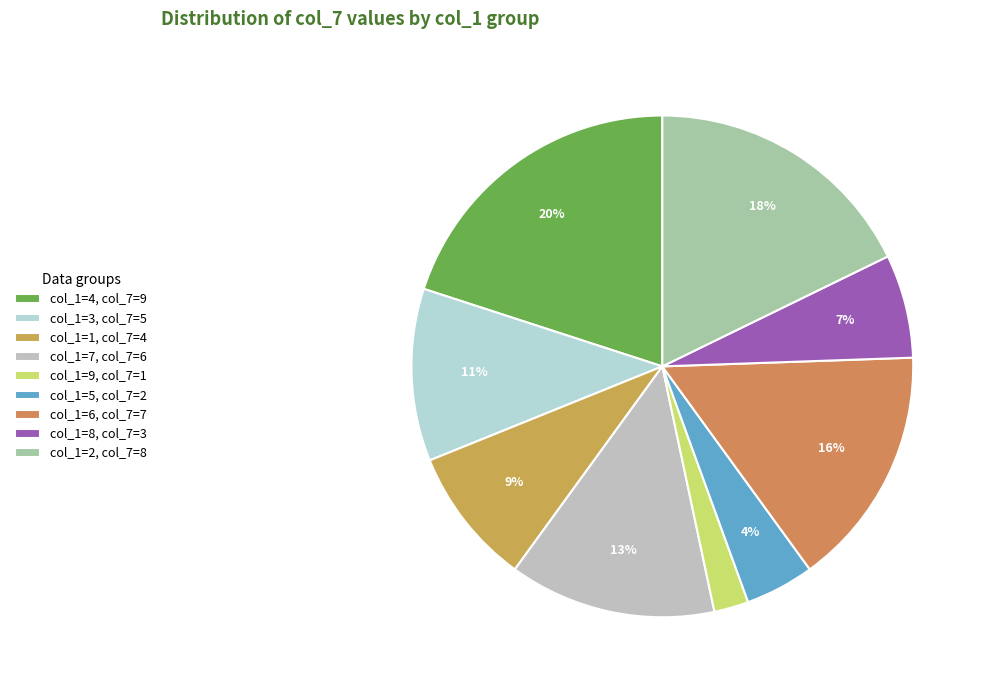

How many slices are in this pie chart?

9